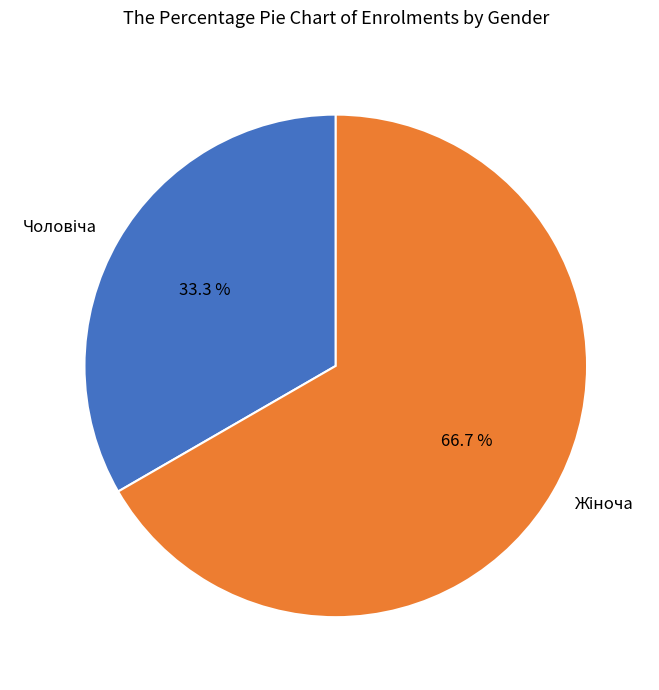

Does any single category account for the majority?

Yes